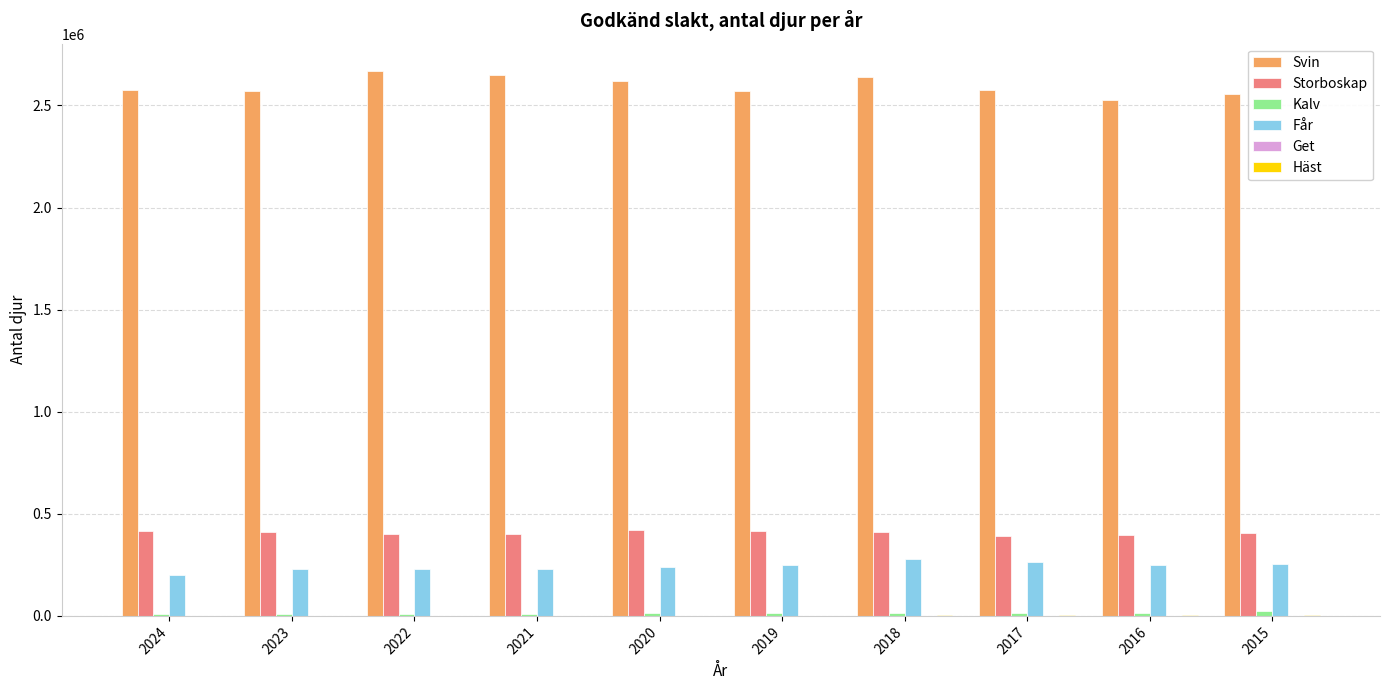

What is the highest value of the Får series?

280955